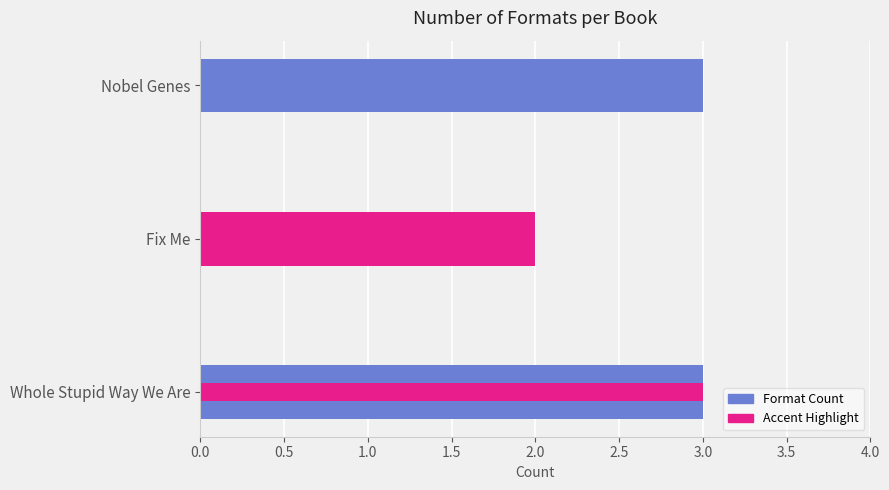

What is the greatest value displayed?

3